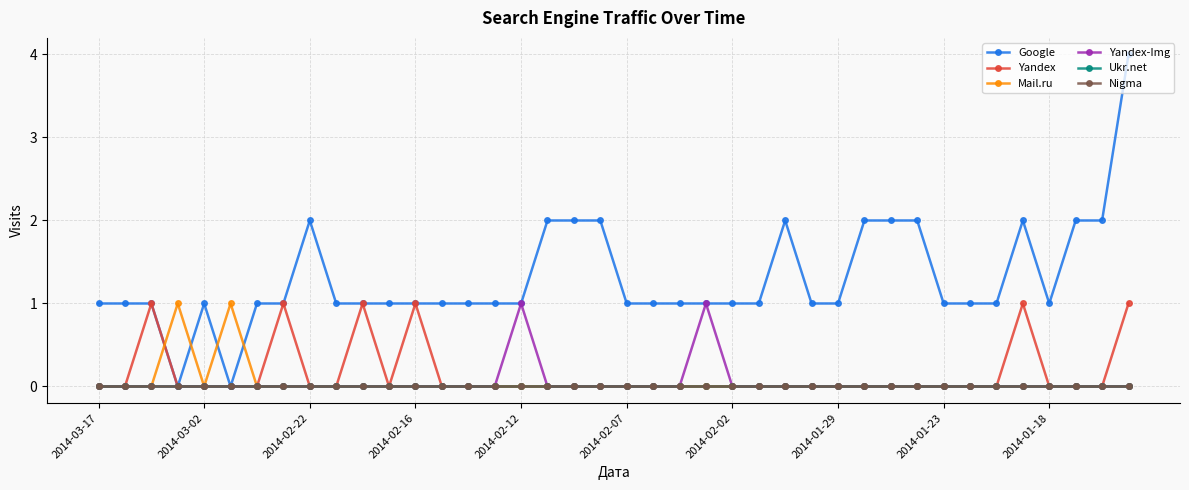

Is this an area chart (filled region under the line)?

No